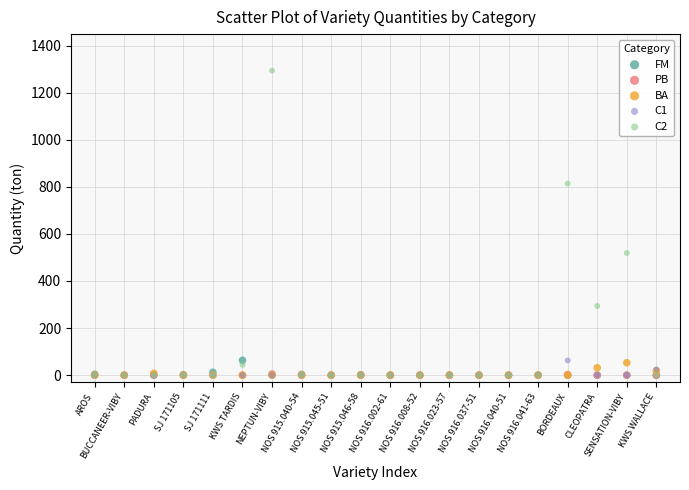

Across all series, what Y value is closest to 646?

519.0